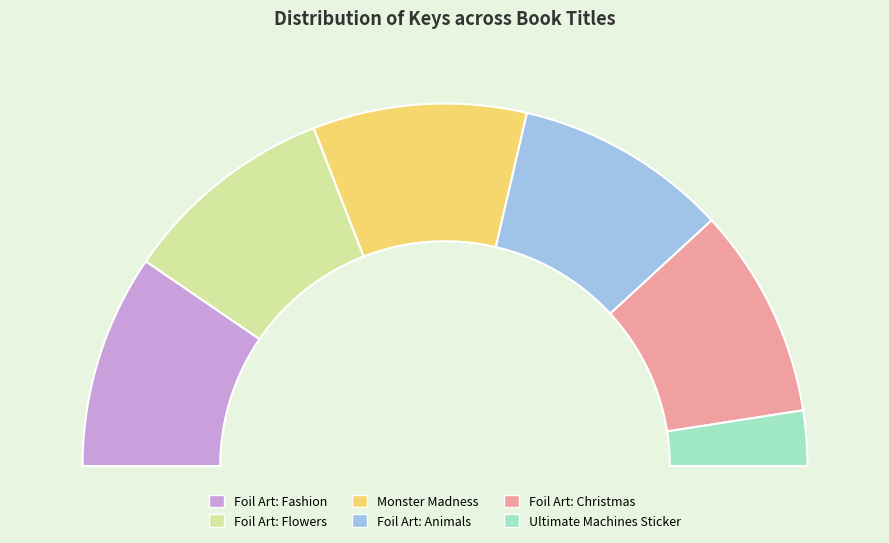

Does Foil Art: Flowers account for over 50% of the chart?

No